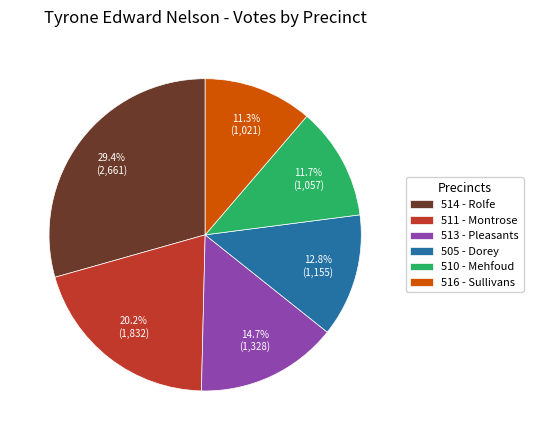

Combined, do 513 - Pleasants and 510 - Mehfoud account for over 50%?

No